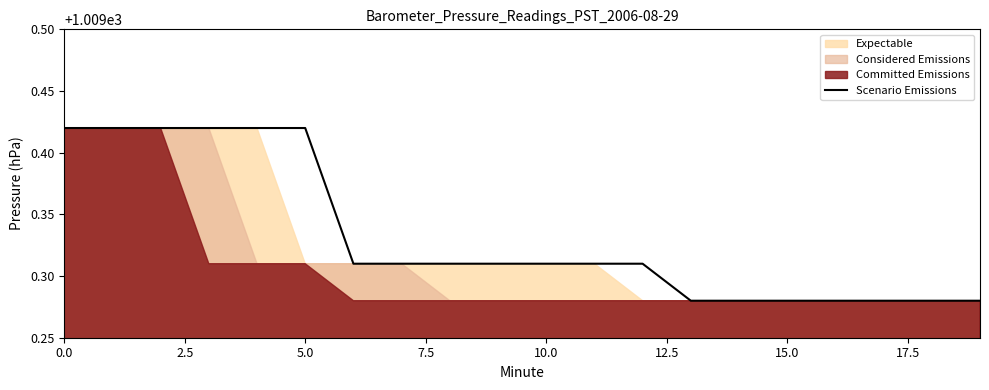

Which category has the lowest value across all series?

13